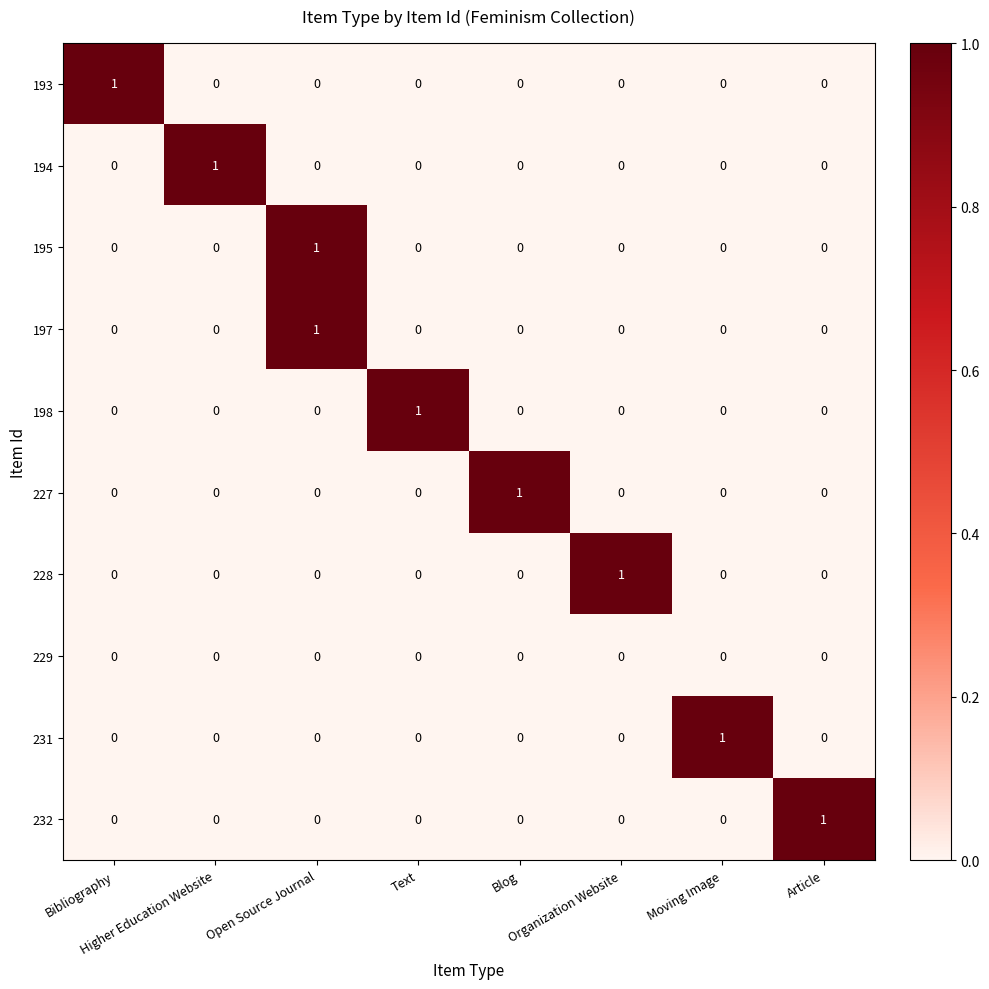

At how many categories does at least one series exceed 0?

8